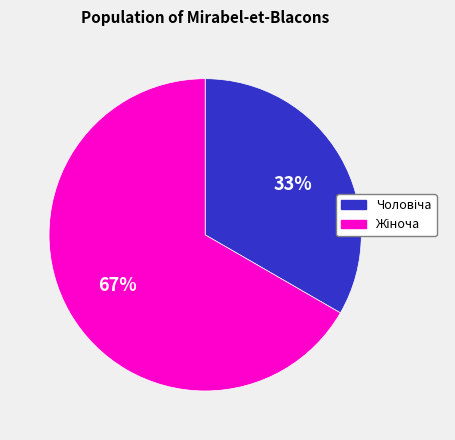

To the nearest percent, what is the average slice percentage?

50%